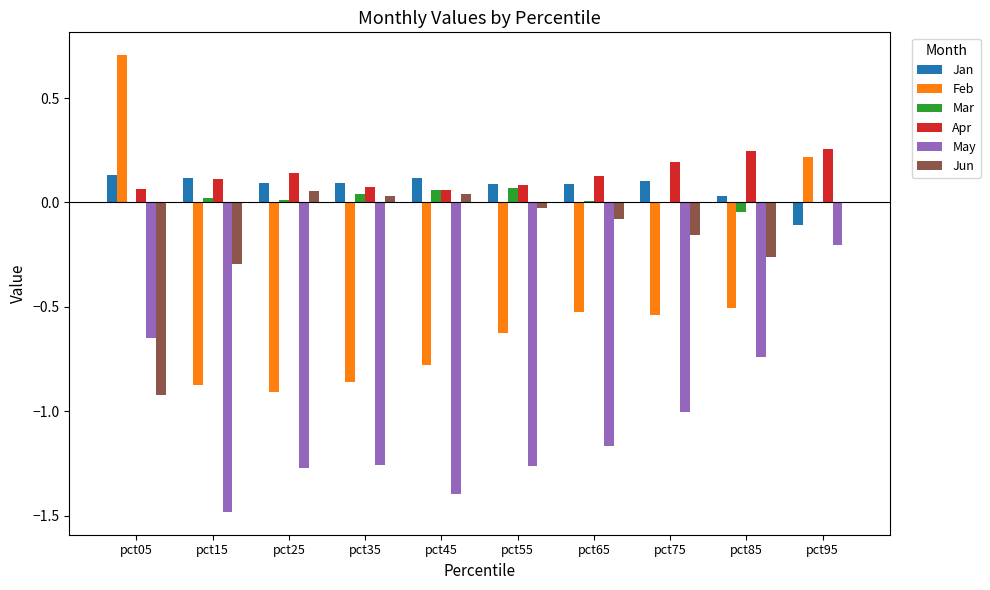

The May series shows -0.4 at pct15. True or false?

False